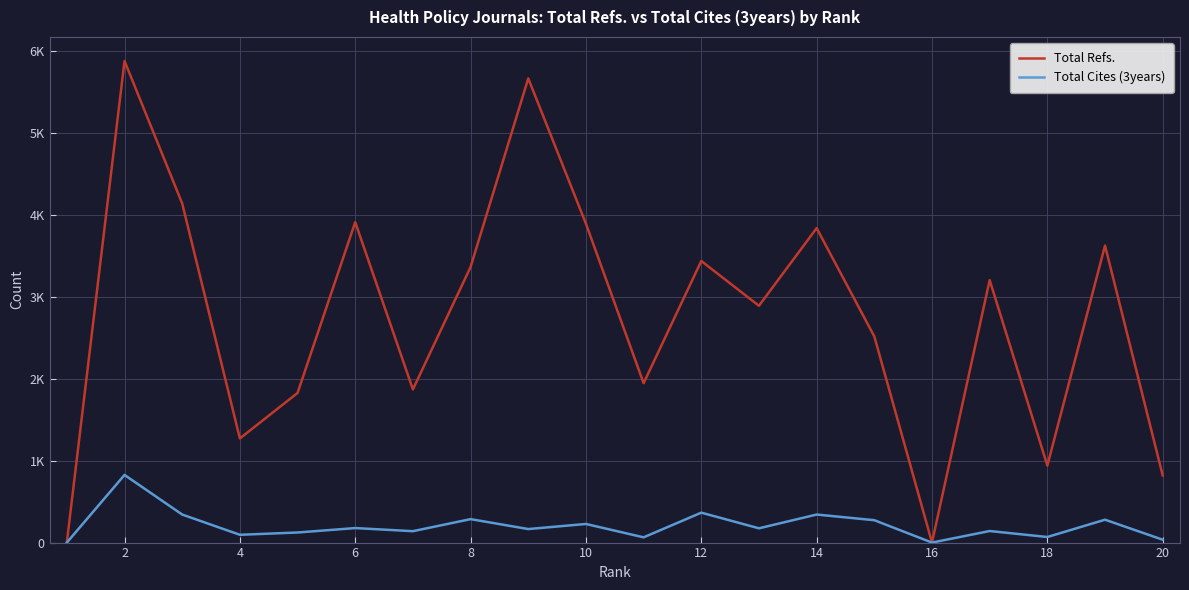

Does the chart display data point markers on the line(s)?

No